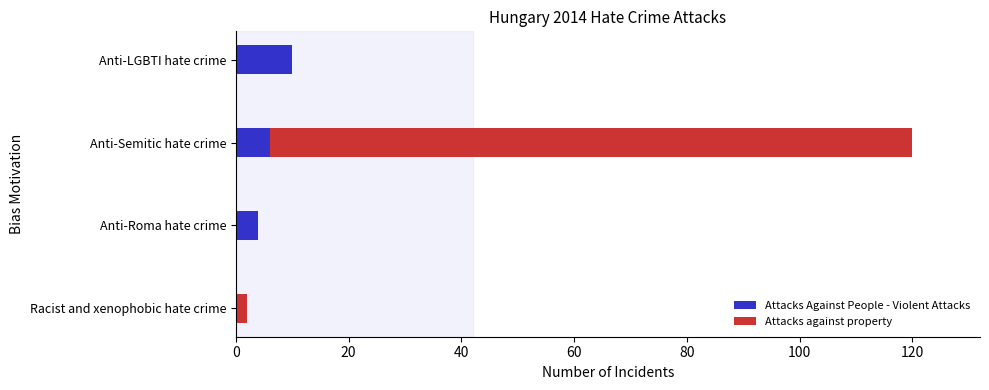

At which label does Attacks Against People - Violent Attacks reach its peak?

Anti-LGBTI hate crime